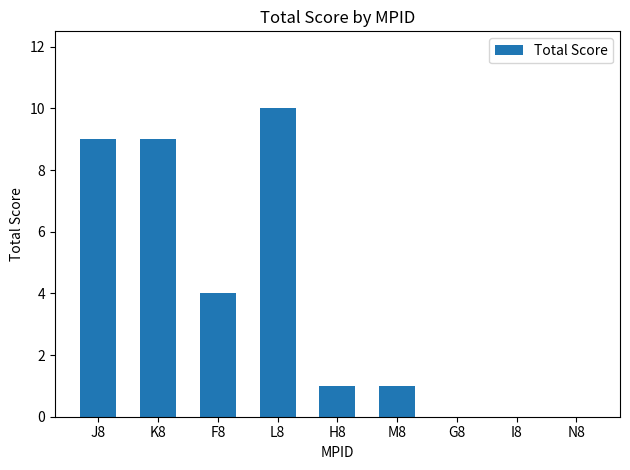

Reading left to right, list all the values displayed in this chart.

J8=9	K8=9	F8=4	L8=10	H8=1	M8=1	G8=0	I8=0	N8=0